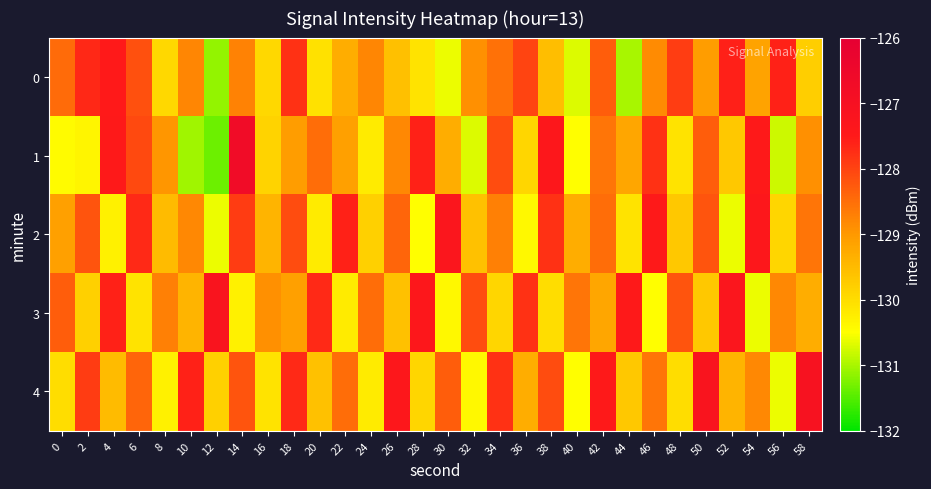

Between 0 and 52, which is larger?

52